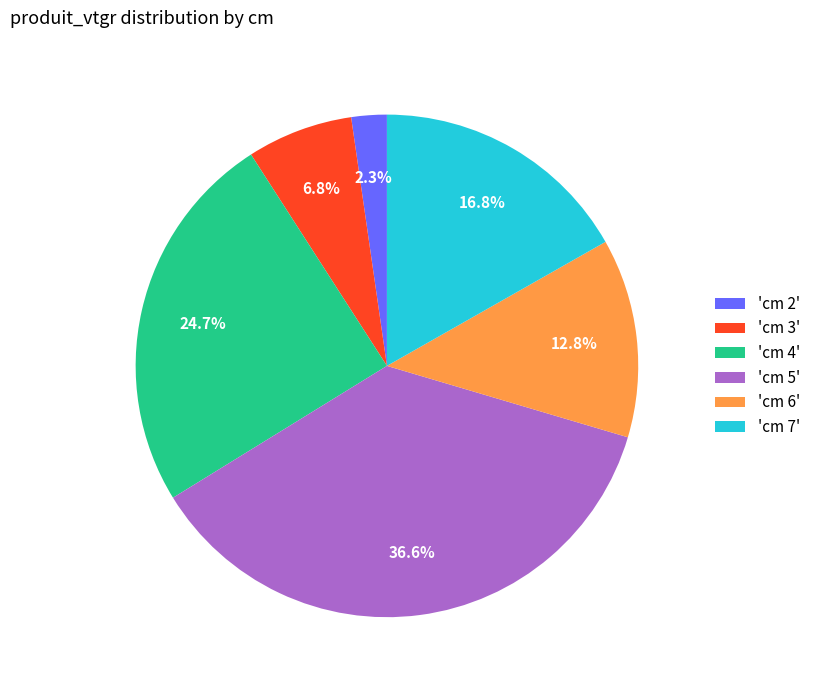

Is 'cm 2' the majority of the pie?

No